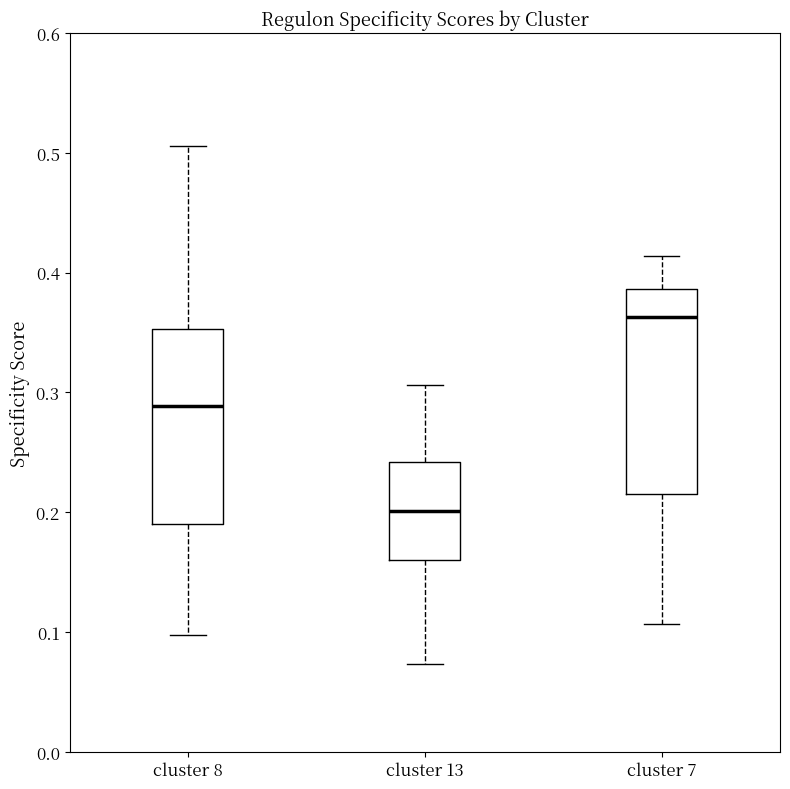

Where is the lower edge of the box for cluster 8 on the y-axis? The values are not printed on the chart, so give them approximately, as read against the axis.

0.19